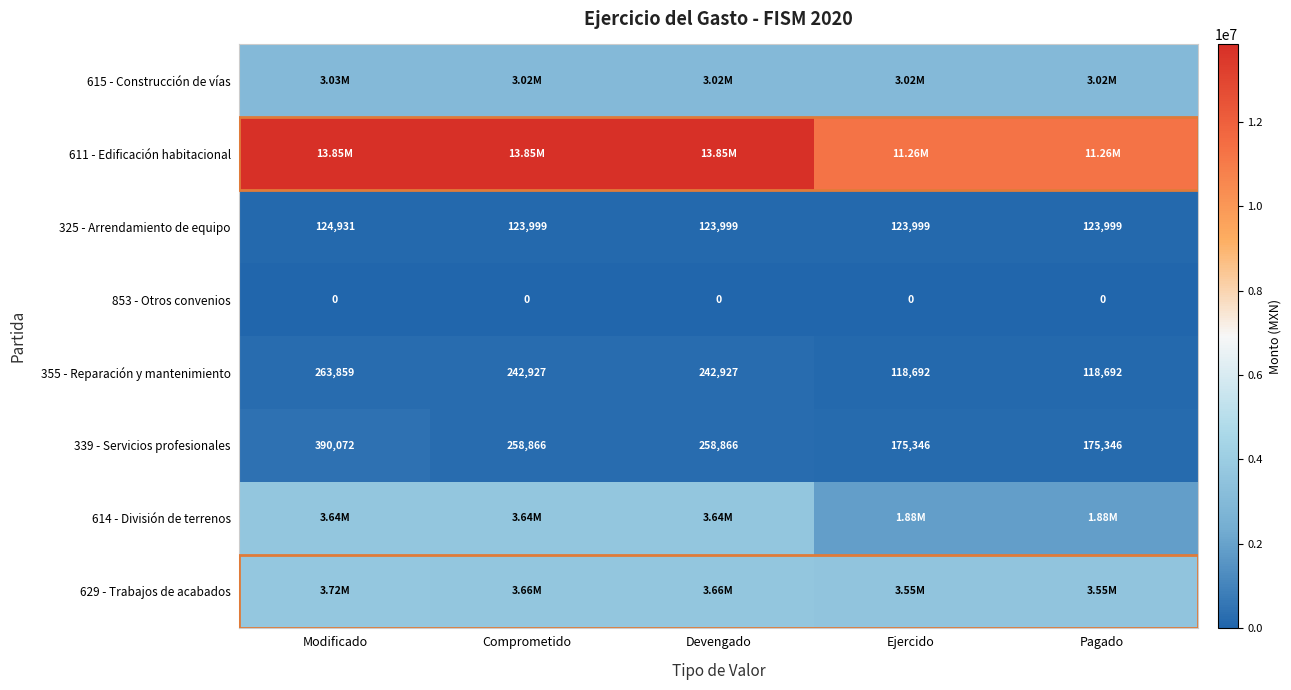

At which category is the sum across all series the highest?

Modificado